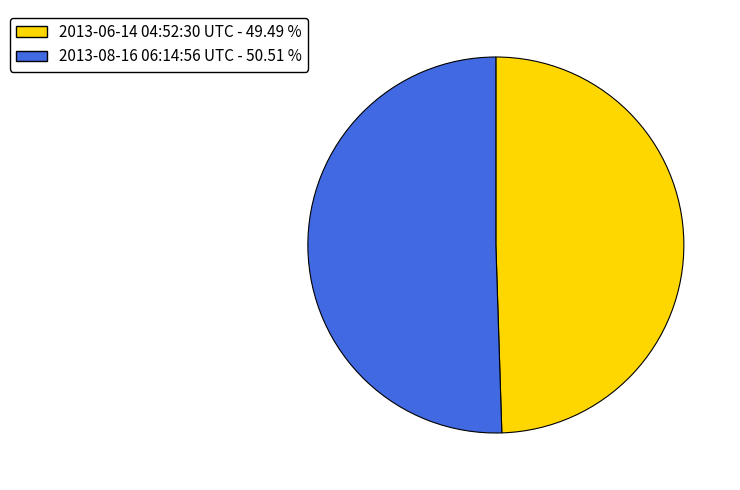

Is the sum of 2013-08-16 06:14:56 UTC and 2013-06-14 04:52:30 UTC greater than half?

Yes